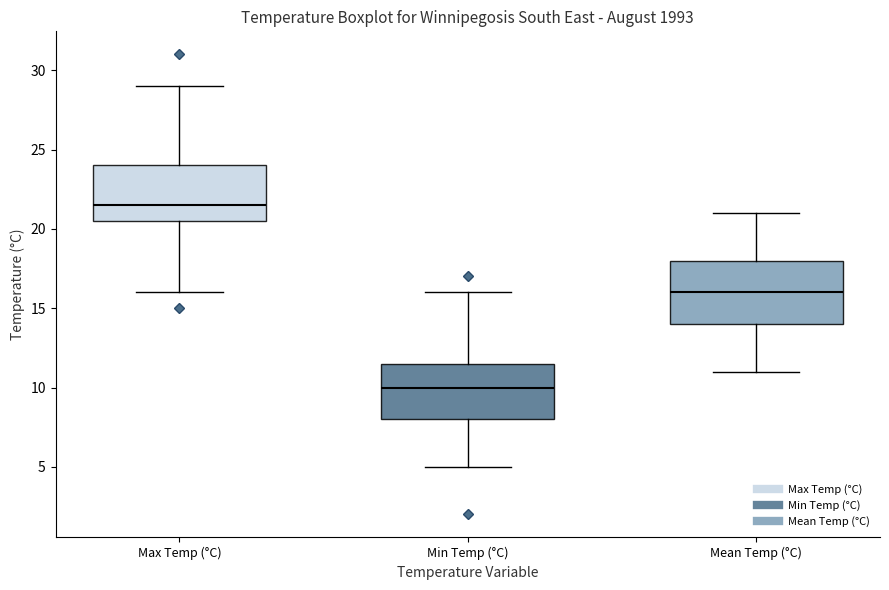

Reading left to right, transcribe this box plot: for each box, give where its median line is, the range the box spans, and where its two whiskers end, as read against the y-axis. The values are not printed on the chart, so give them approximately, as read against the axis.

Max Temp (°C): median 21.5, box 20.5 to 24.0, whiskers 16.0 to 29.0
Min Temp (°C): median 10.0, box 8.0 to 11.5, whiskers 5.0 to 16.0
Mean Temp (°C): median 16.0, box 14.0 to 18.0, whiskers 11.0 to 21.0